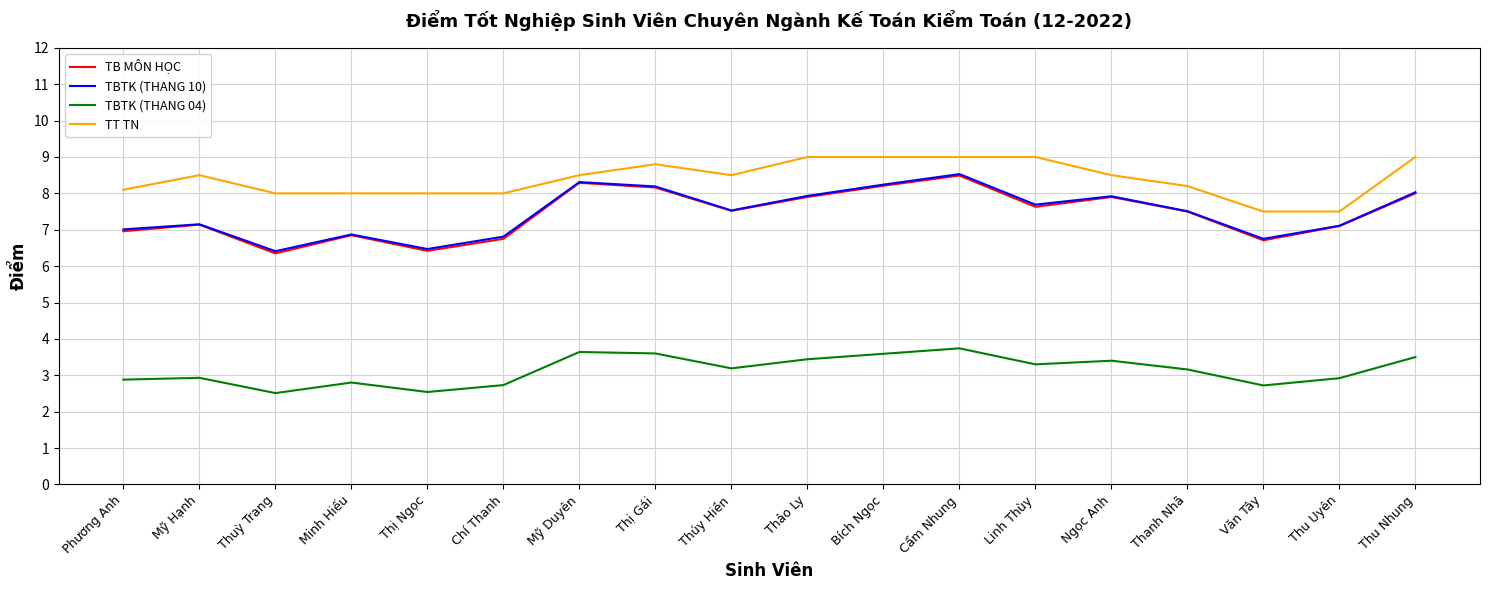

At how many categories does at least one series exceed 2?

18